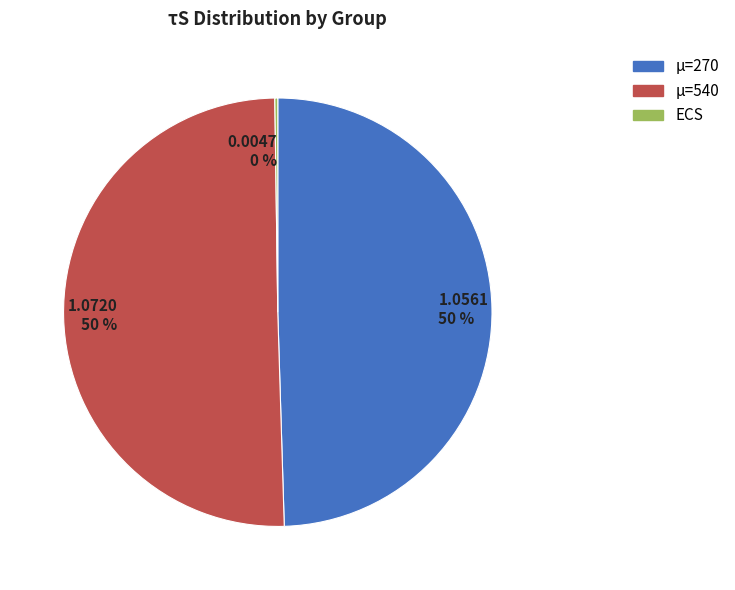

What is the ratio of the value at 1.0720 50 % to the value at 1.0561 50 %?

1.0